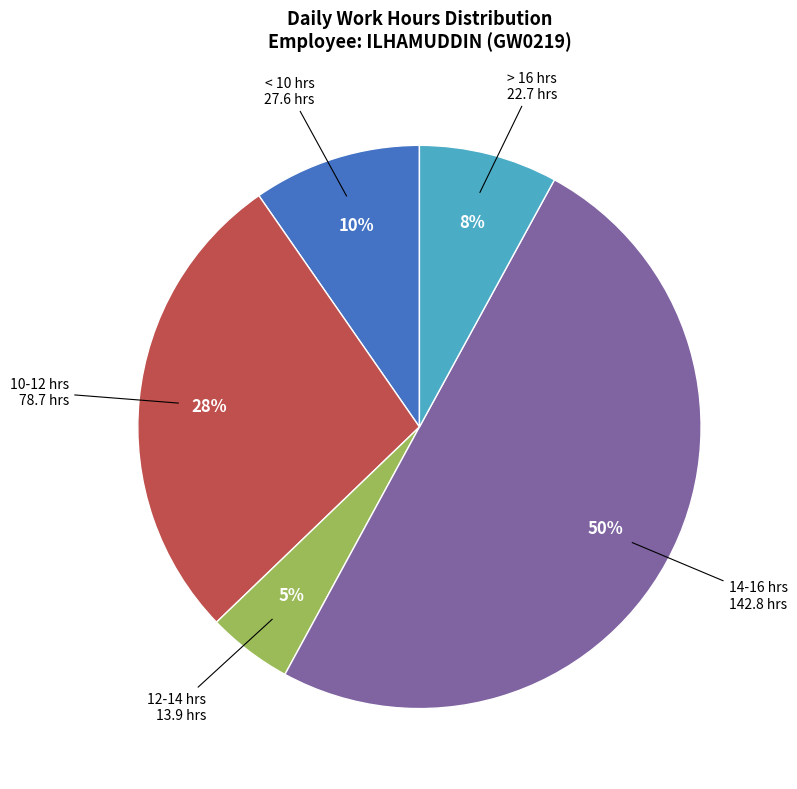

Is the sum of 14-16 hrs and 12-14 hrs greater than half?

Yes